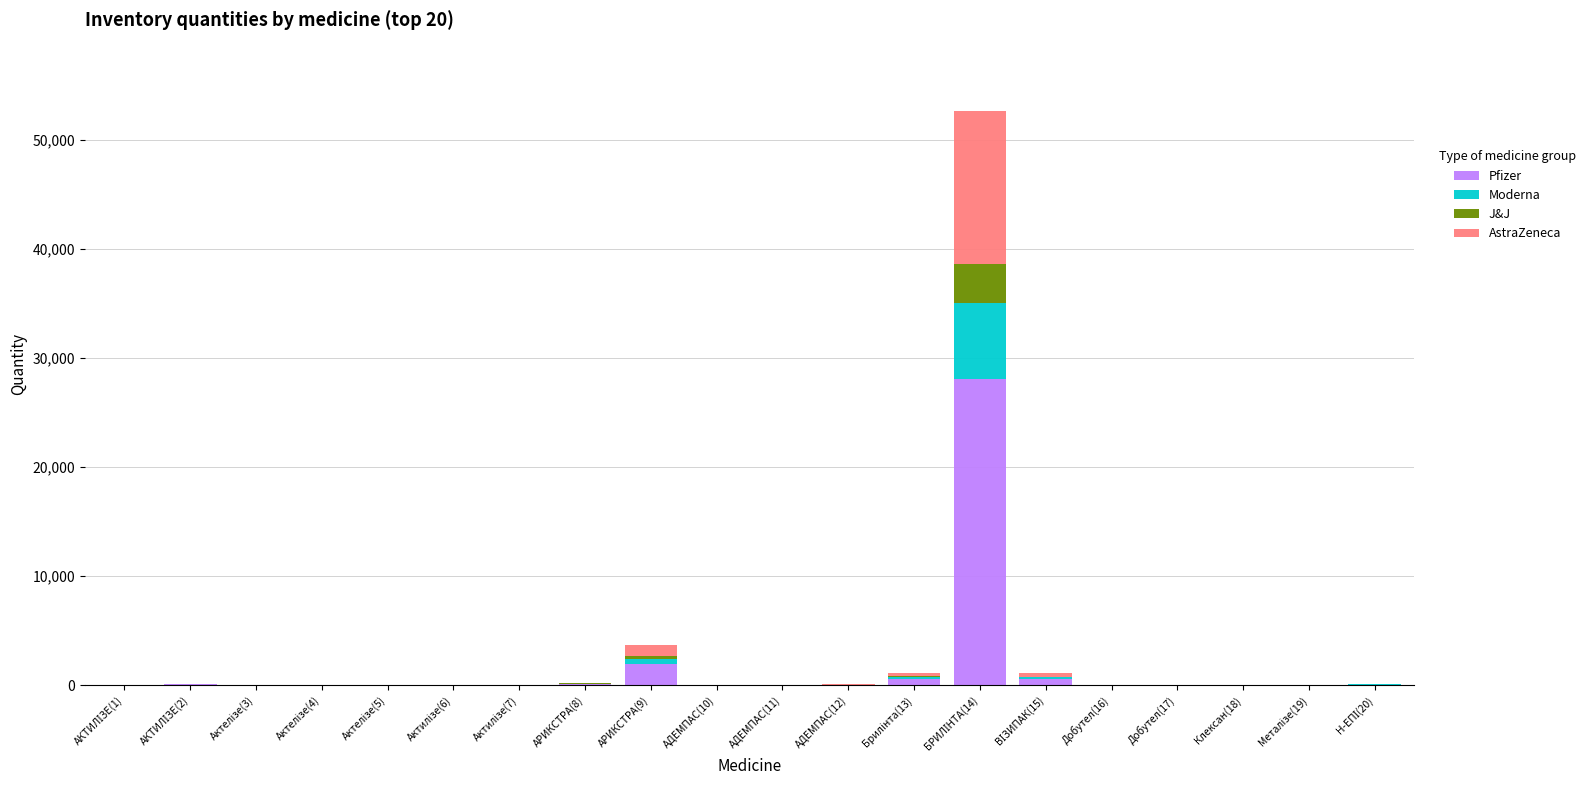

What is the highest value of the Pfizer series?

28064